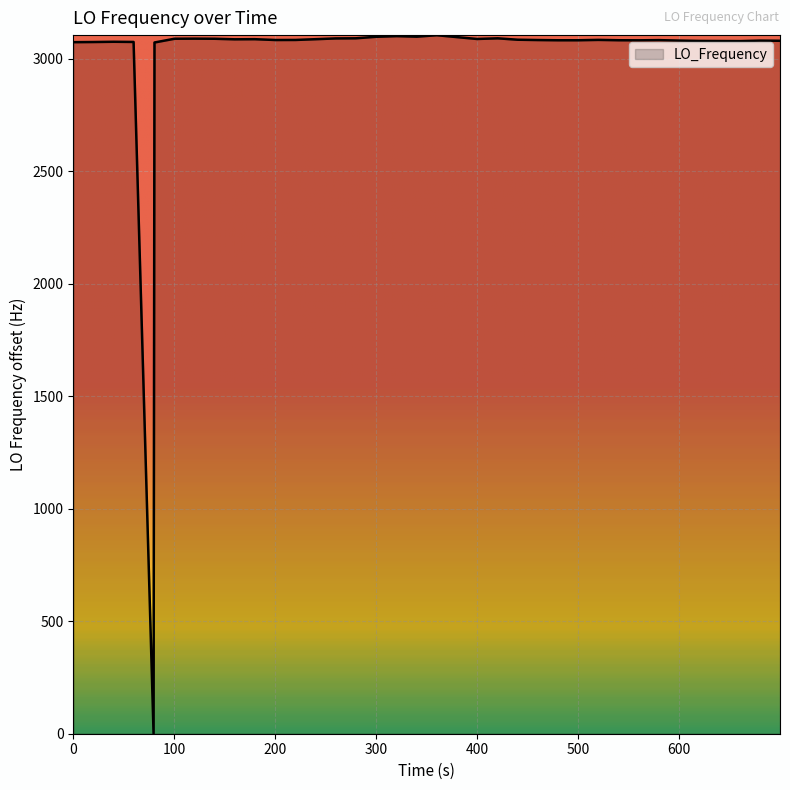

What is the difference between the maximum and minimum values?

3104.4